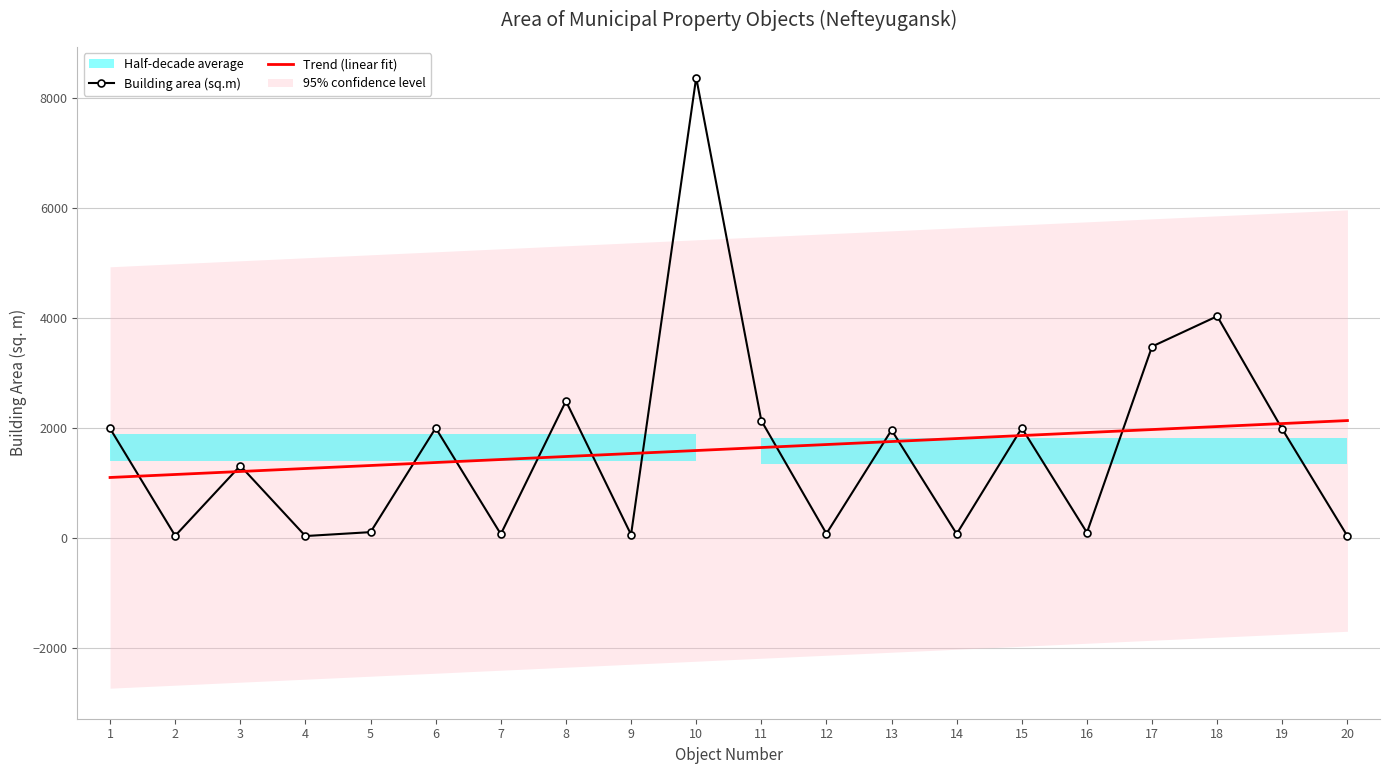

Is this an area chart (filled region under the line)?

No